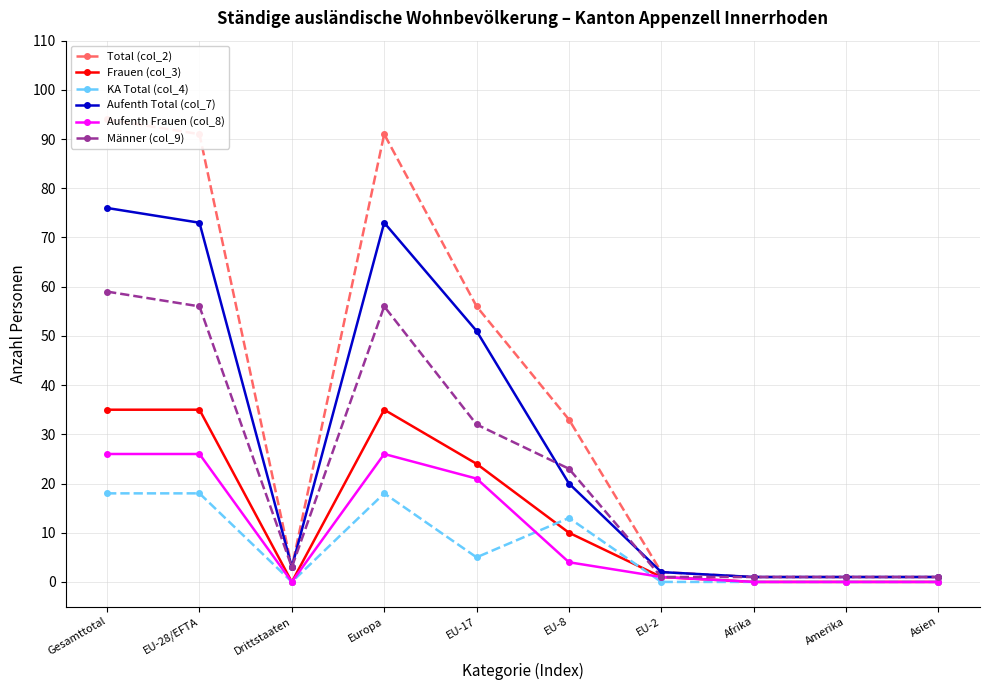

Is it true that Männer (col_9) equals 0 at Amerika?

False